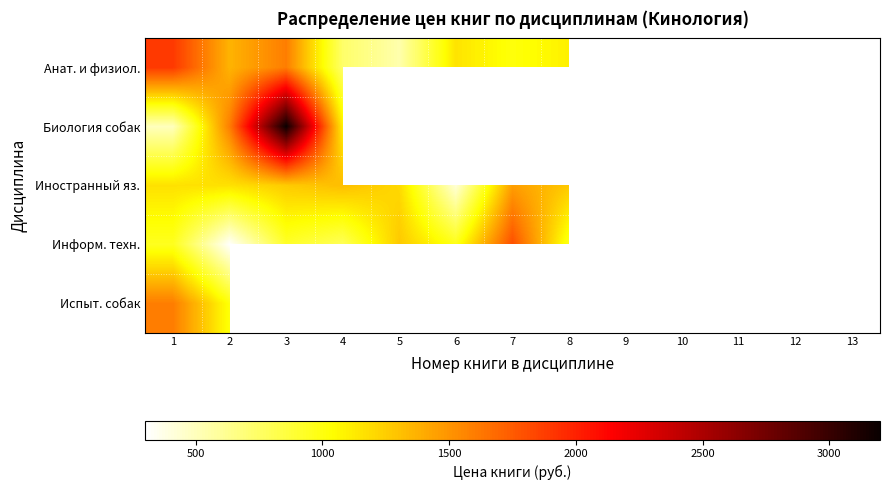

What is the greatest value displayed?

3199.9